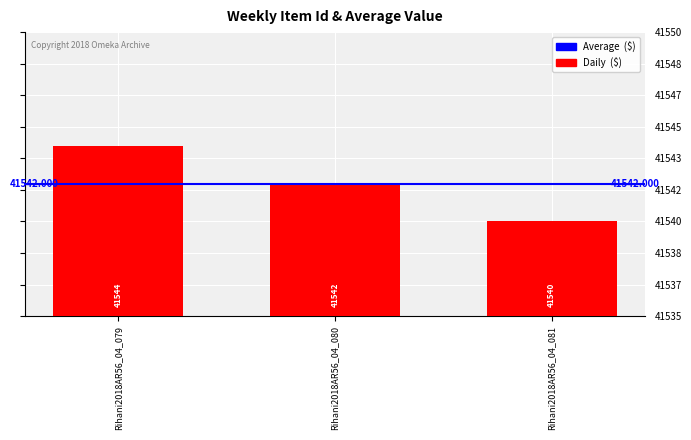

What is the difference between the values at Rihani2018AR56_04_079 and Rihani2018AR56_04_081?

4